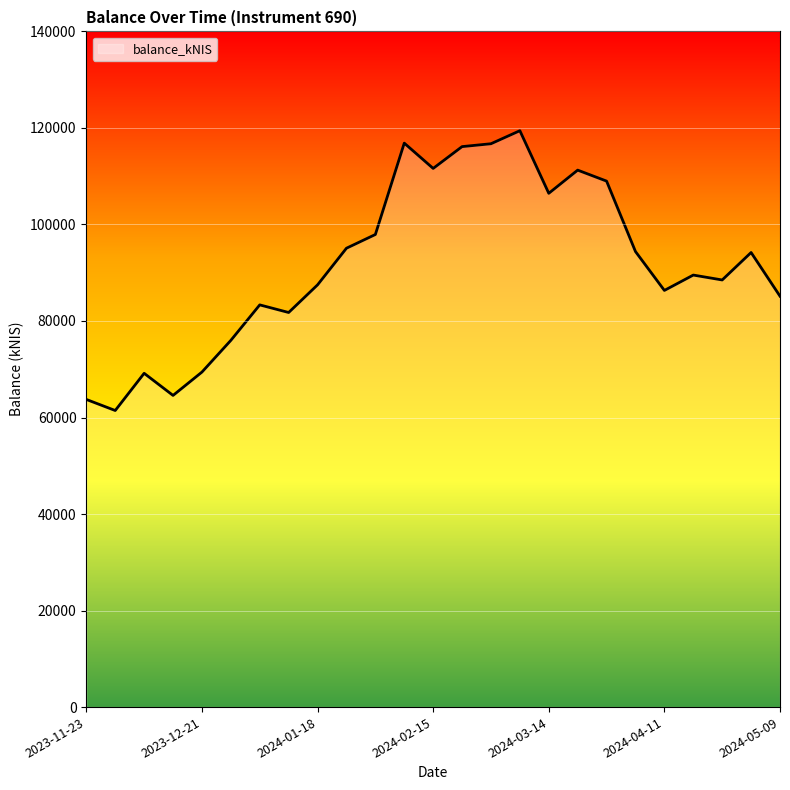

What is the smallest value displayed?

61449.4